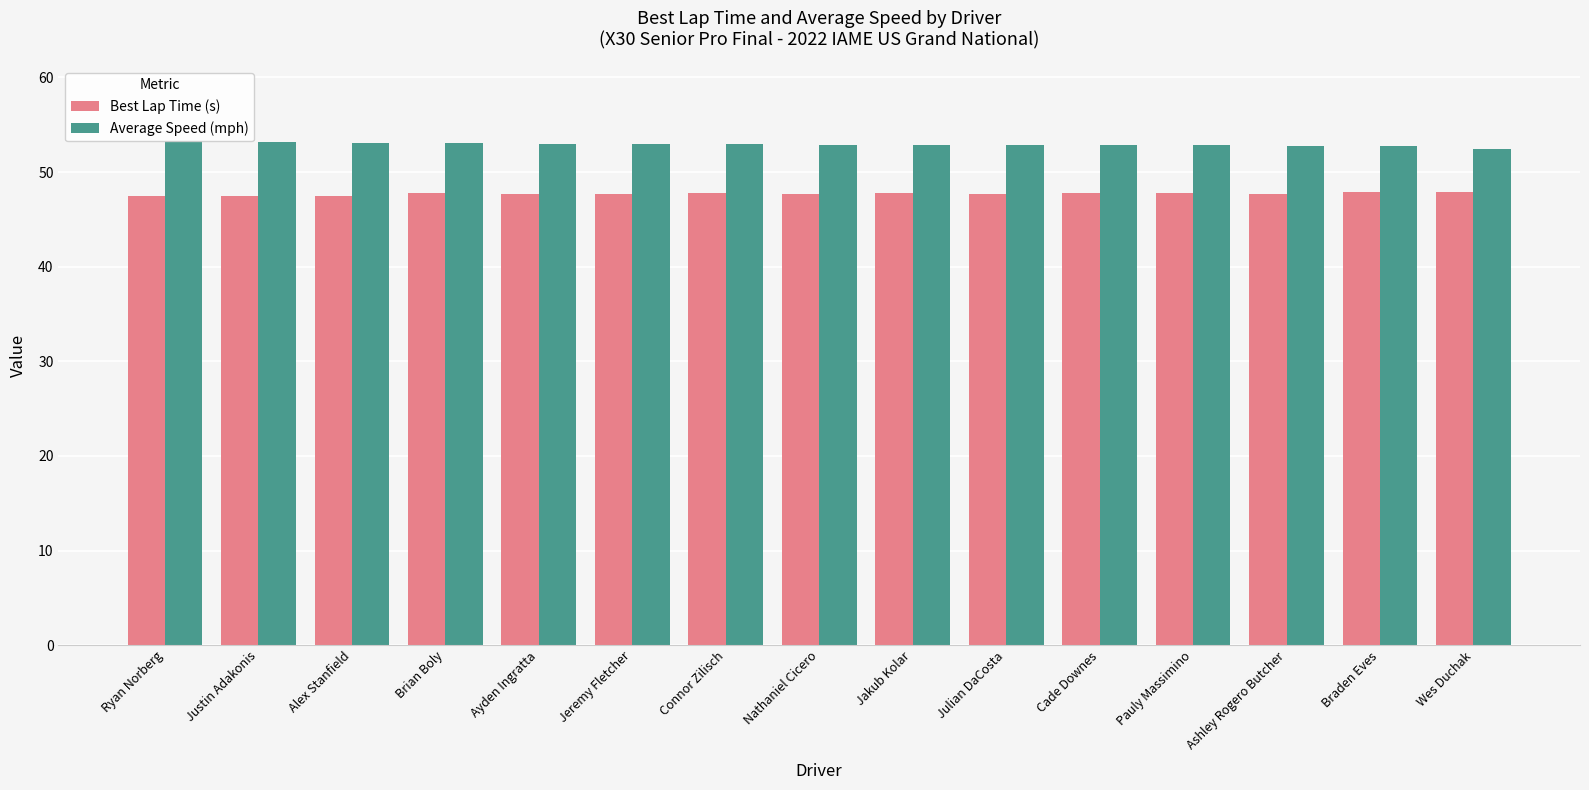

What is the lowest value of the Average Speed (mph) series?

52.4